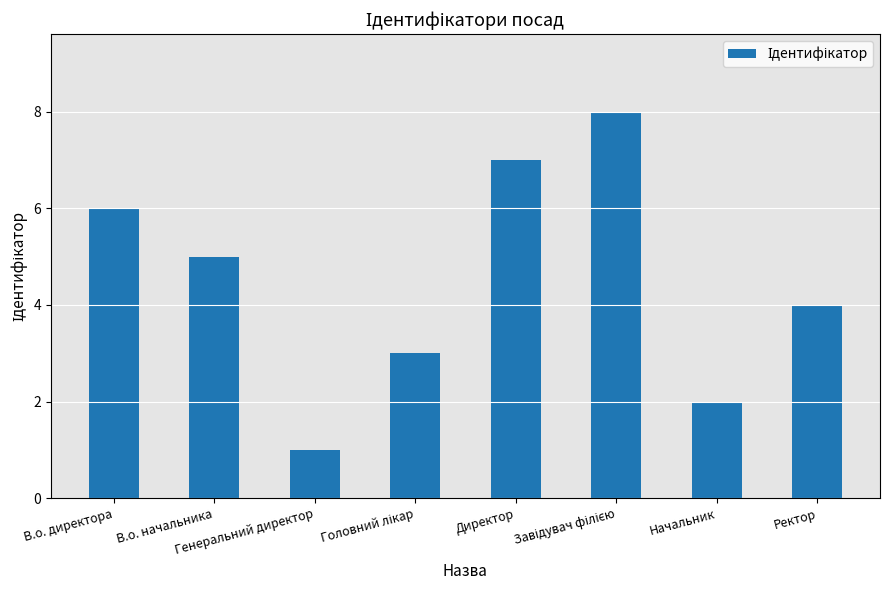

How many values are below 5?

4